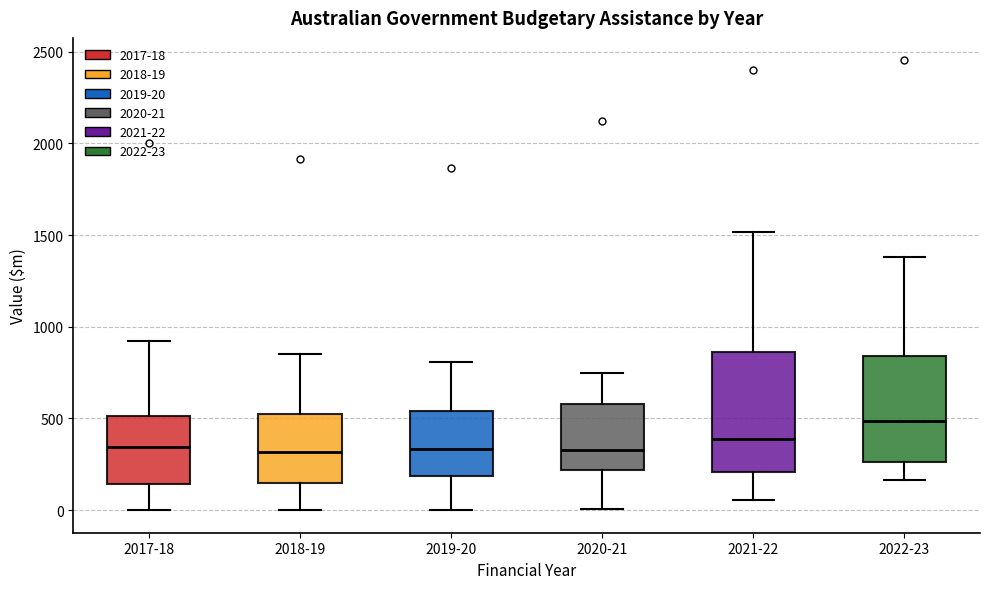

Reading left to right, transcribe this box plot: for each box, give where its median line is, the range the box spans, and where its two whiskers end, as read against the y-axis. The values are not printed on the chart, so give them approximately, as read against the axis.

2017-18: median 350, box 150 to 500, whiskers 0 to 900
2018-19: median 300, box 150 to 500, whiskers 0 to 850
2019-20: median 350, box 200 to 550, whiskers 0 to 800
2020-21: median 350, box 200 to 600, whiskers 0 to 750
2021-22: median 400, box 200 to 850, whiskers 50 to 1500
2022-23: median 500, box 250 to 850, whiskers 150 to 1400